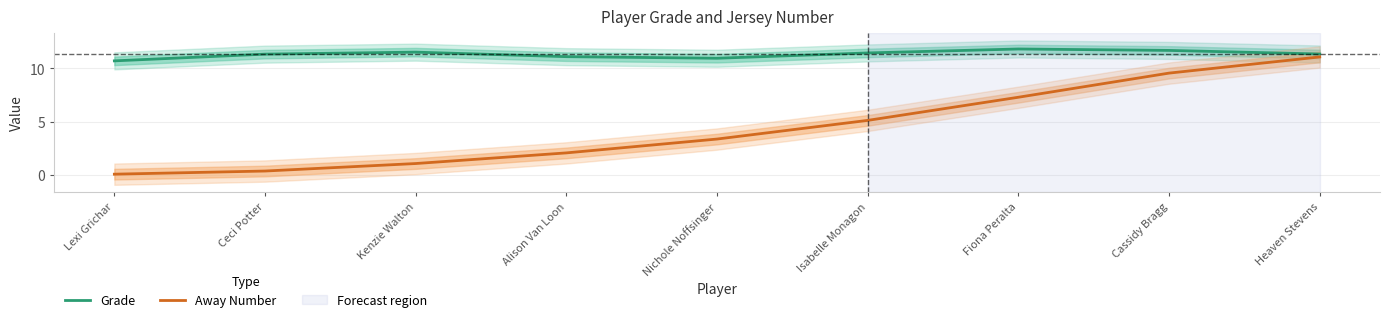

Which series has the largest total across all categories?

Grade